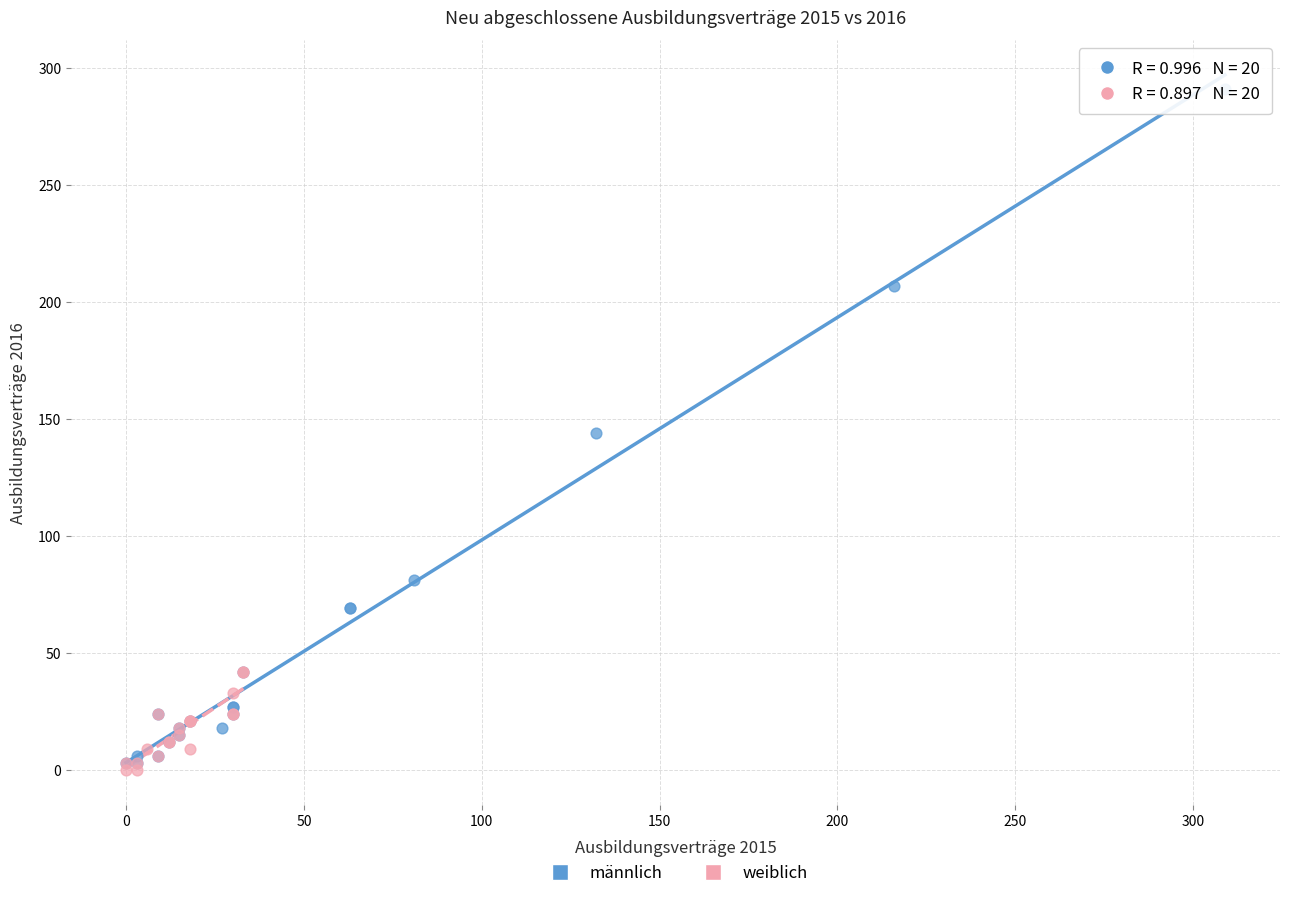

Which series reaches the maximum Y coordinate?

männlich